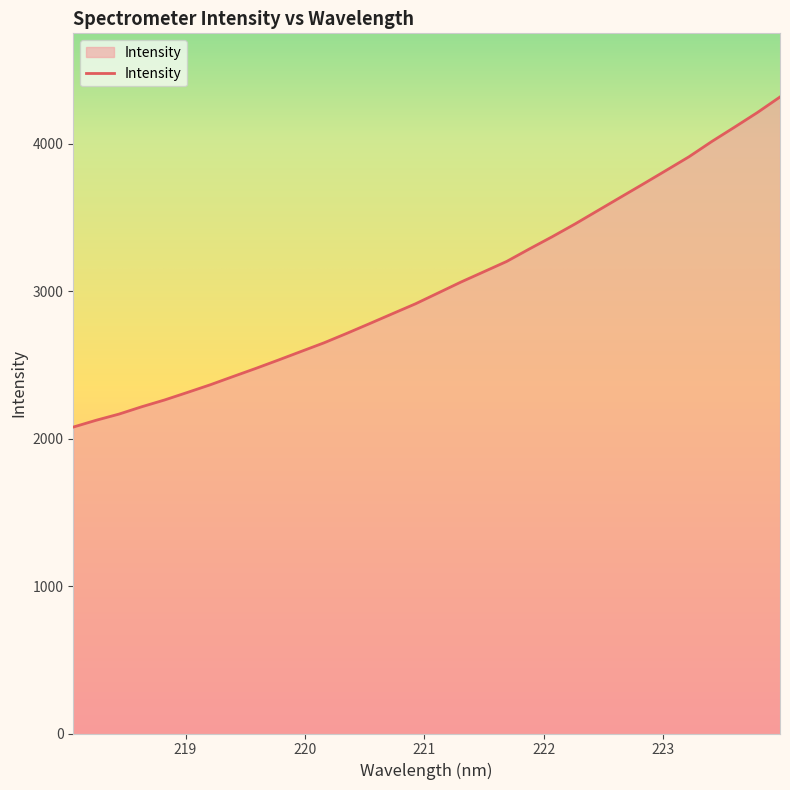

What is the smallest value displayed?

2077.8